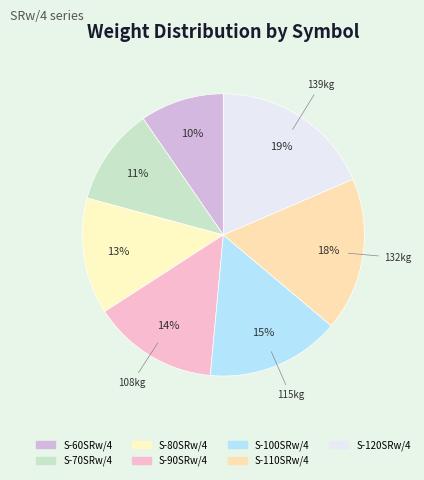

How many segments does this pie chart have?

7